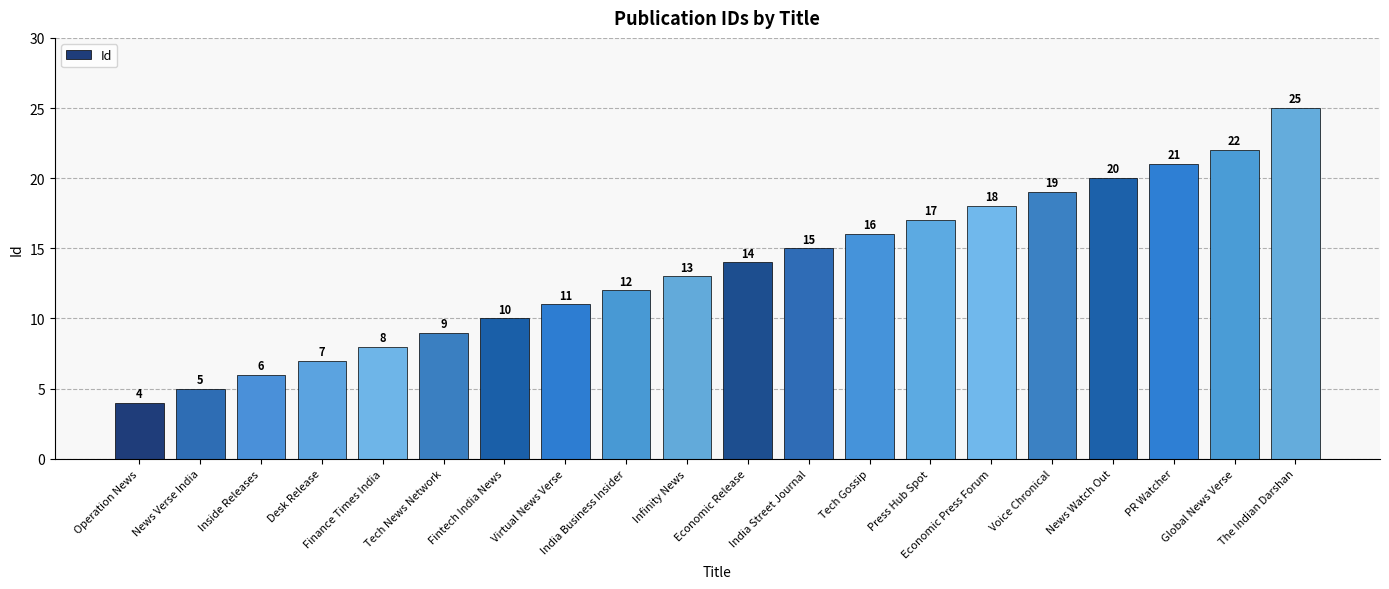

Reading right to left, extract all data points from this chart.

The Indian Darshan=25	Global News Verse=22	PR Watcher=21	News Watch Out=20	Voice Chronical=19	Economic Press Forum=18	Press Hub Spot=17	Tech Gossip=16	India Street Journal=15	Economic Release=14	Infinity News=13	India Business Insider=12	Virtual News Verse=11	Fintech India News=10	Tech News Network=9	Finance Times India=8	Desk Release=7	Inside Releases=6	News Verse India=5	Operation News=4